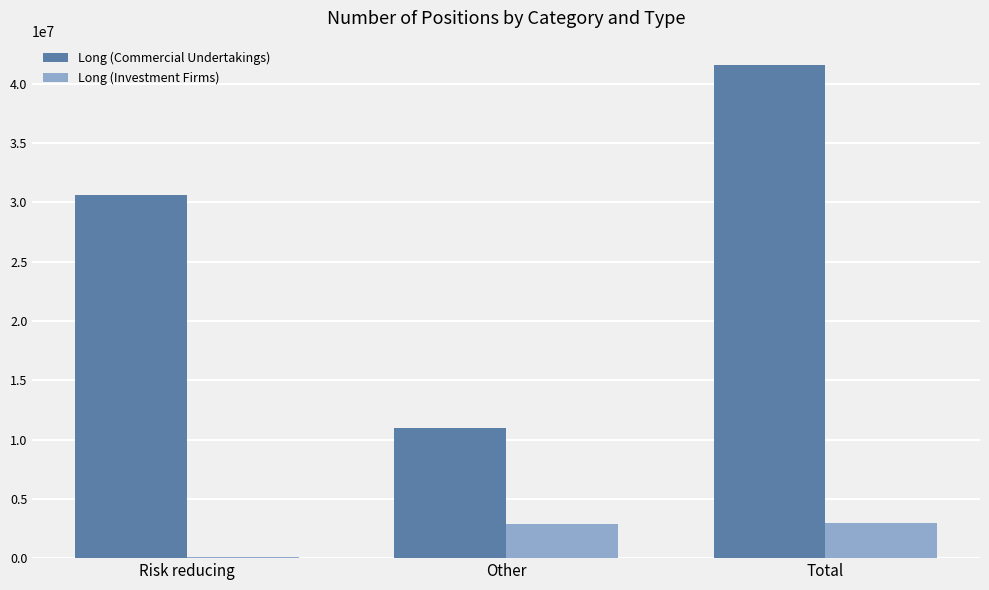

Which series changed the most between Risk reducing and Total?

Long (Commercial Undertakings)